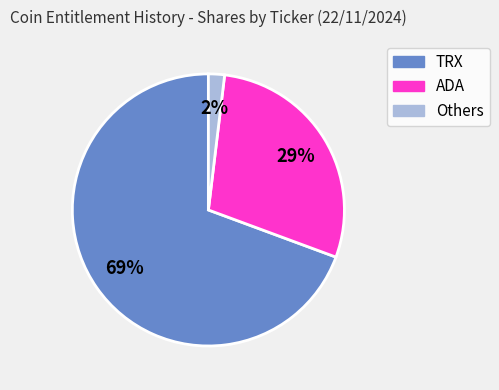

How many slices are in this pie chart?

3